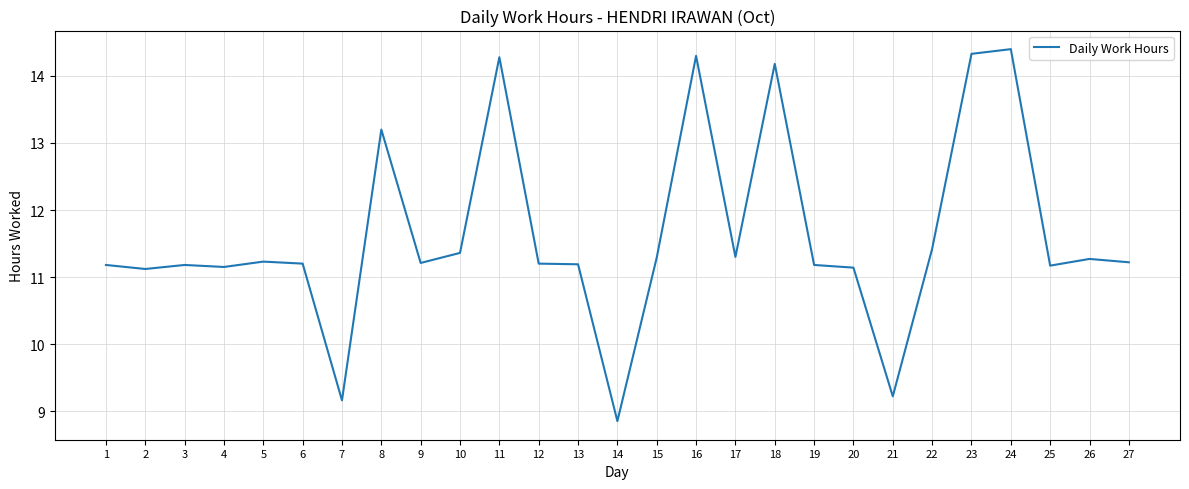

What is the difference between the values at 12 and 24?

3.2